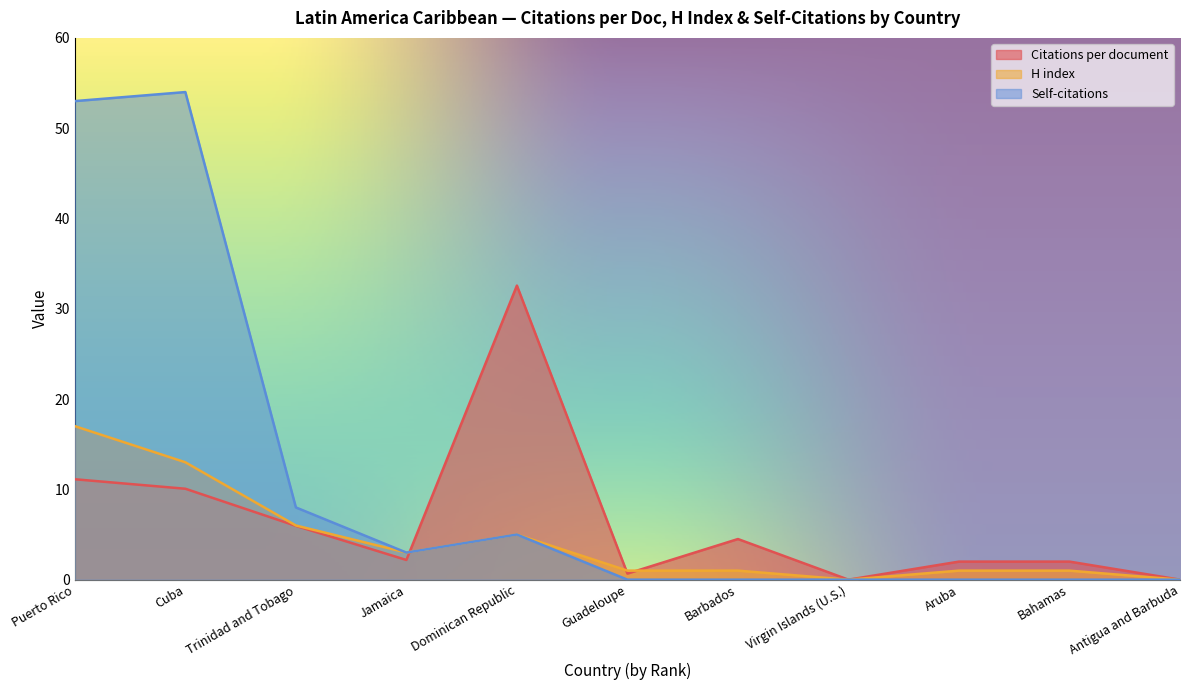

Reading left to right, extract all data points from this chart.

Citations per document: Puerto Rico=11.1	Cuba=10.1	Trinidad and Tobago=6.0	Jamaica=2.2	Dominican Republic=32.6	Guadeloupe=0.7	Barbados=4.5	Virgin Islands (U.S.)=0.0	Aruba=2.0	Bahamas=2.0	Antigua and Barbuda=0.0
H index: Puerto Rico=17.0	Cuba=13.0	Trinidad and Tobago=6.0	Jamaica=3.0	Dominican Republic=5.0	Guadeloupe=1.0	Barbados=1.0	Virgin Islands (U.S.)=0.0	Aruba=1.0	Bahamas=1.0	Antigua and Barbuda=0.0
Self-citations: Puerto Rico=53.0	Cuba=54.0	Trinidad and Tobago=8.0	Jamaica=3.0	Dominican Republic=5.0	Guadeloupe=0.0	Barbados=0.0	Virgin Islands (U.S.)=0.0	Aruba=0.0	Bahamas=0.0	Antigua and Barbuda=0.0